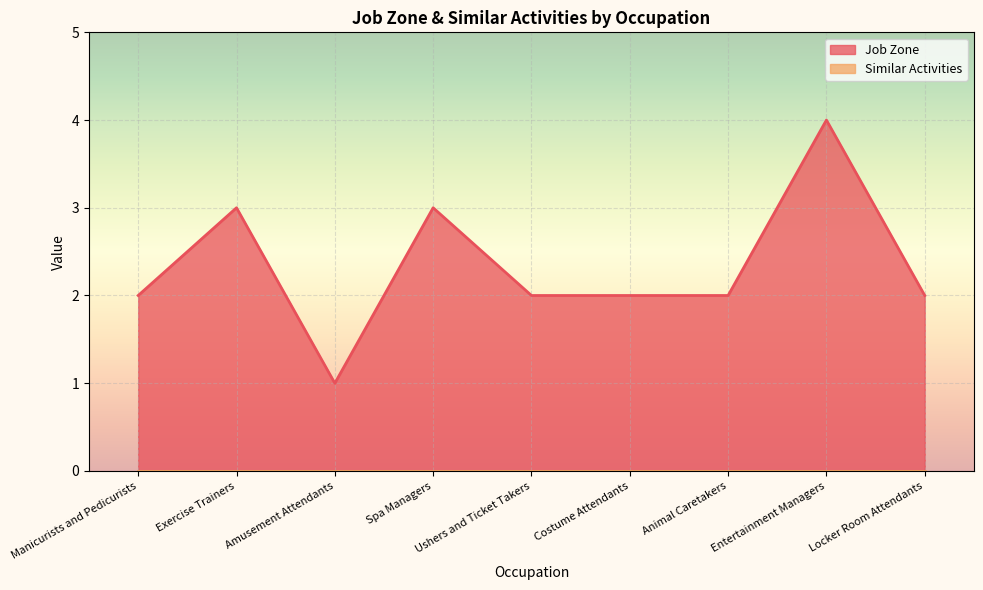

List the labels in order of value, largest first.

Entertainment Managers, Exercise Trainers, Spa Managers, Manicurists and Pedicurists, Ushers and Ticket Takers, Costume Attendants, Animal Caretakers, Locker Room Attendants, Amusement Attendants